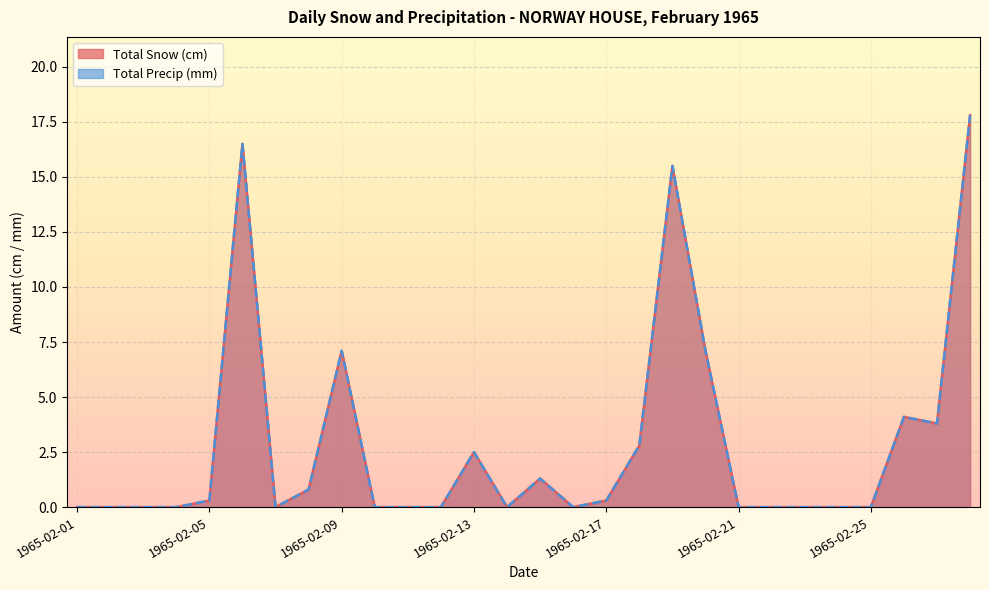

What is the sum of the Total Snow (cm) values at 1965-02-14 and 1965-02-20?

7.1